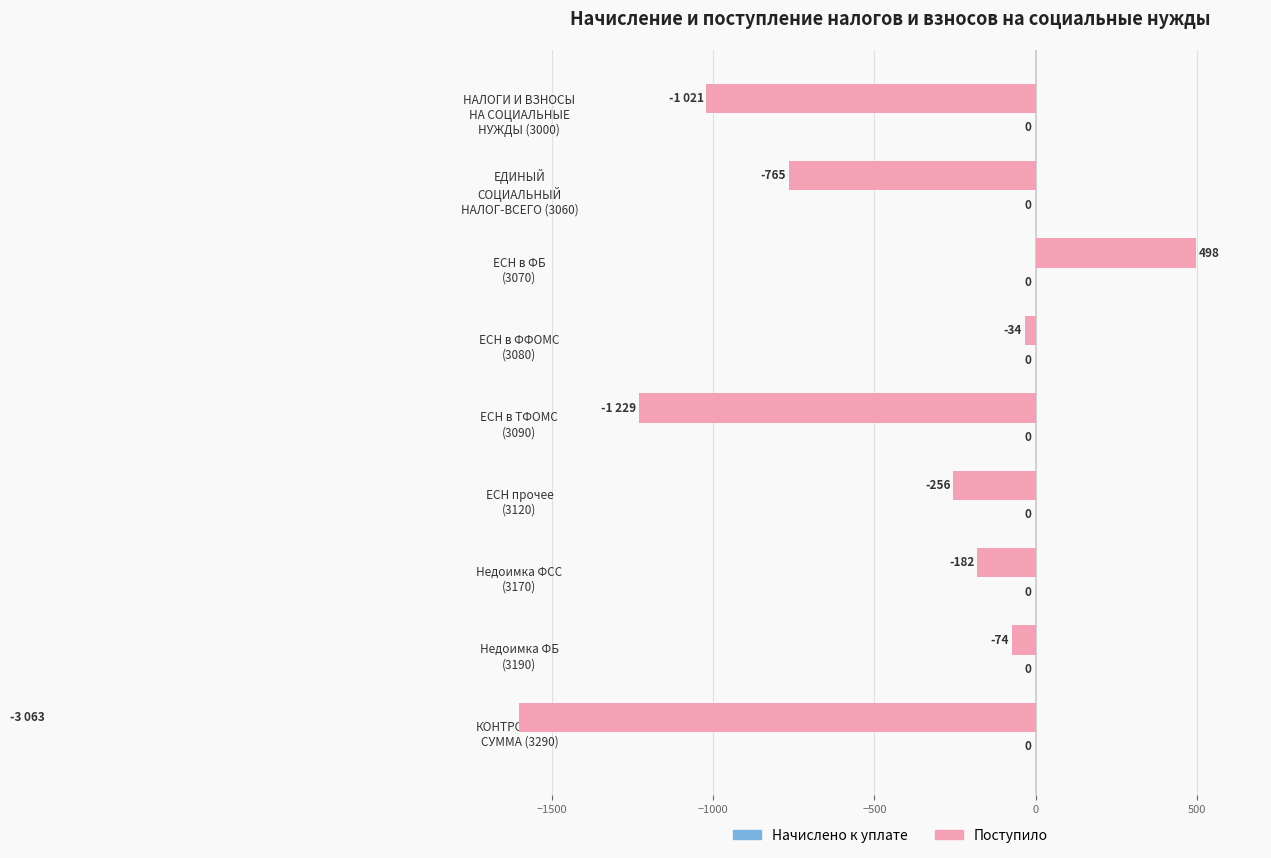

What is the value of the Поступило bar at the 2nd from the left?

-765.0